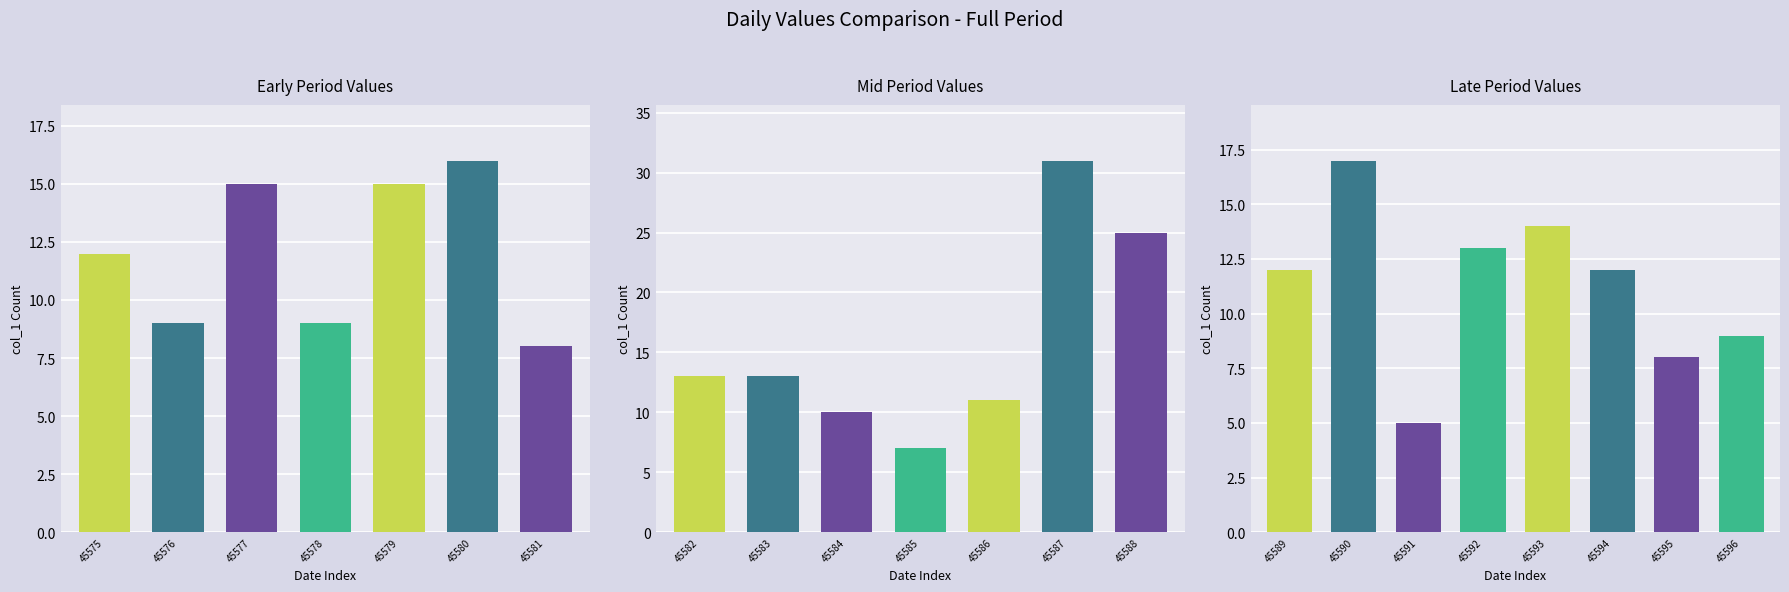

Rank the categories by value from lowest to highest.

45591, 45585, 45581, 45595, 45576, 45578, 45596, 45584, 45586, 45575, 45589, 45594, 45582, 45583, 45592, 45593, 45577, 45579, 45580, 45590, 45588, 45587